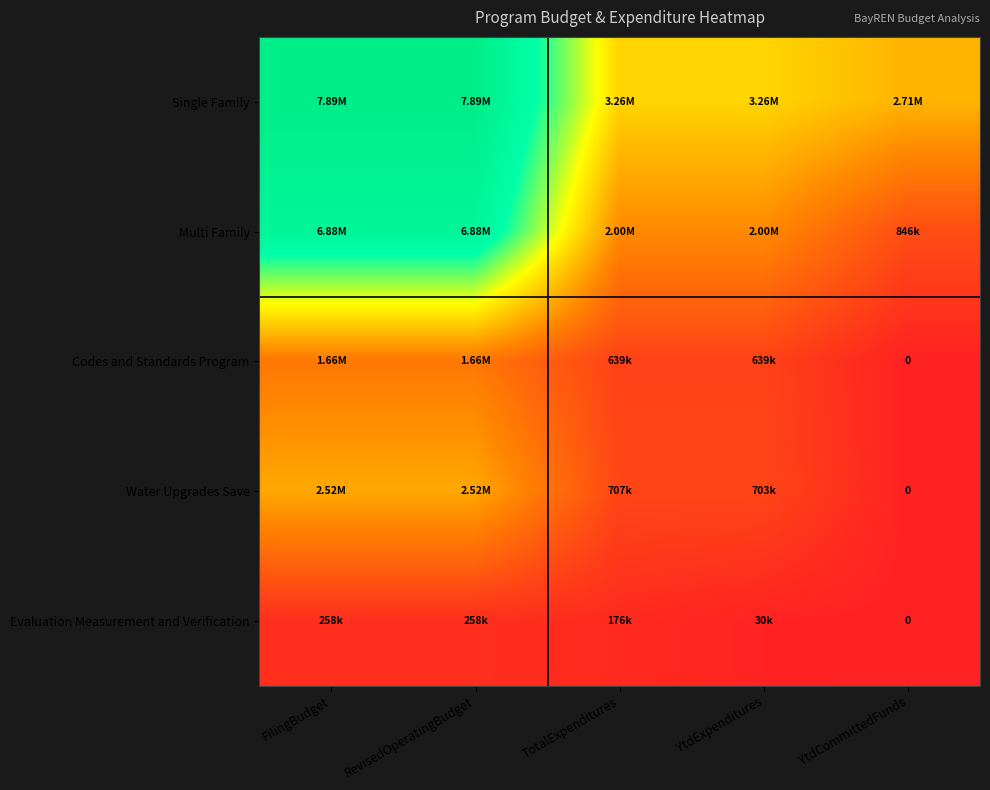

Is the value of Multi Family at FilingBudget greater than the value of Single Family at FilingBudget?

No